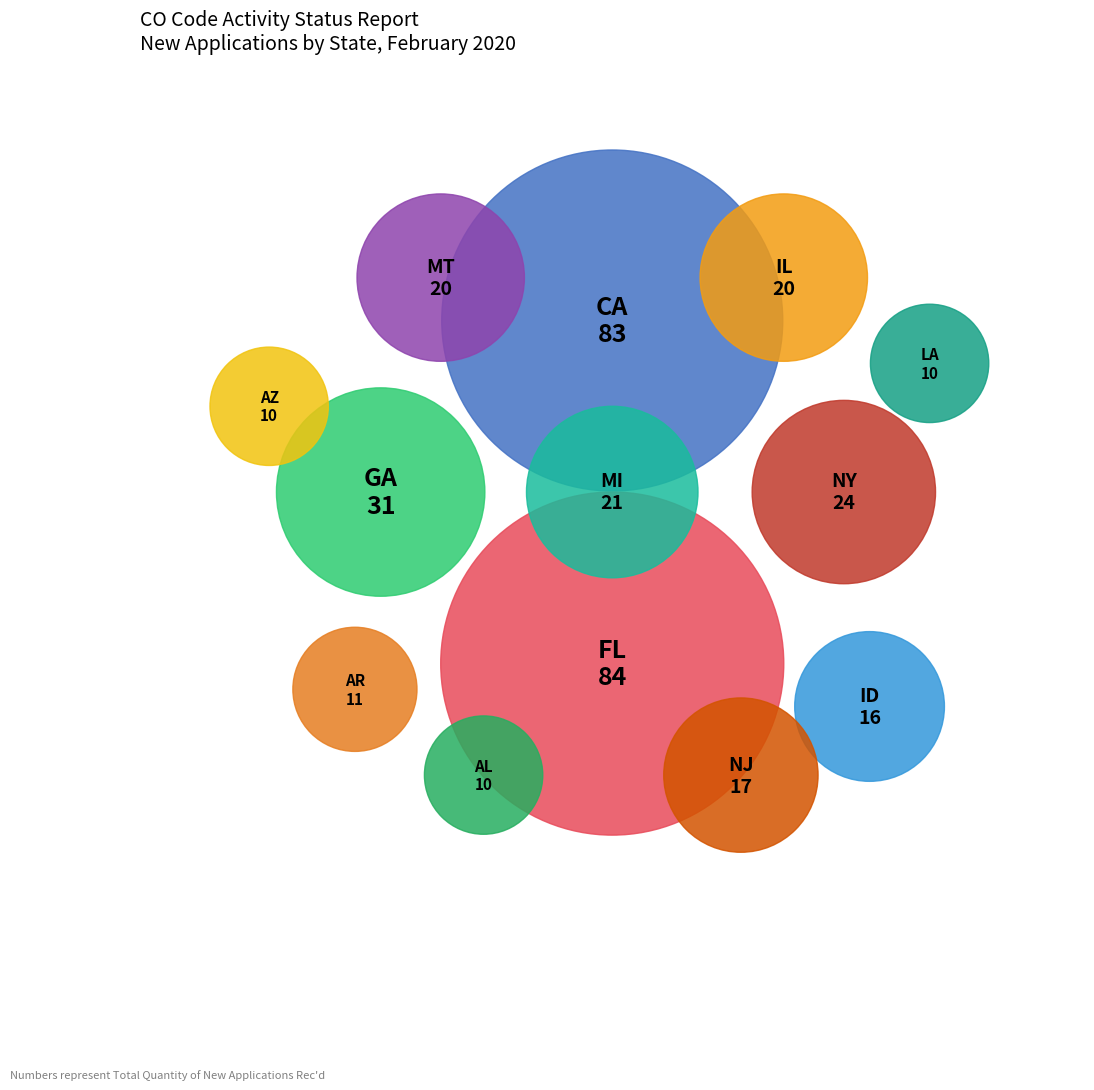

Does any single category account for the majority?

No